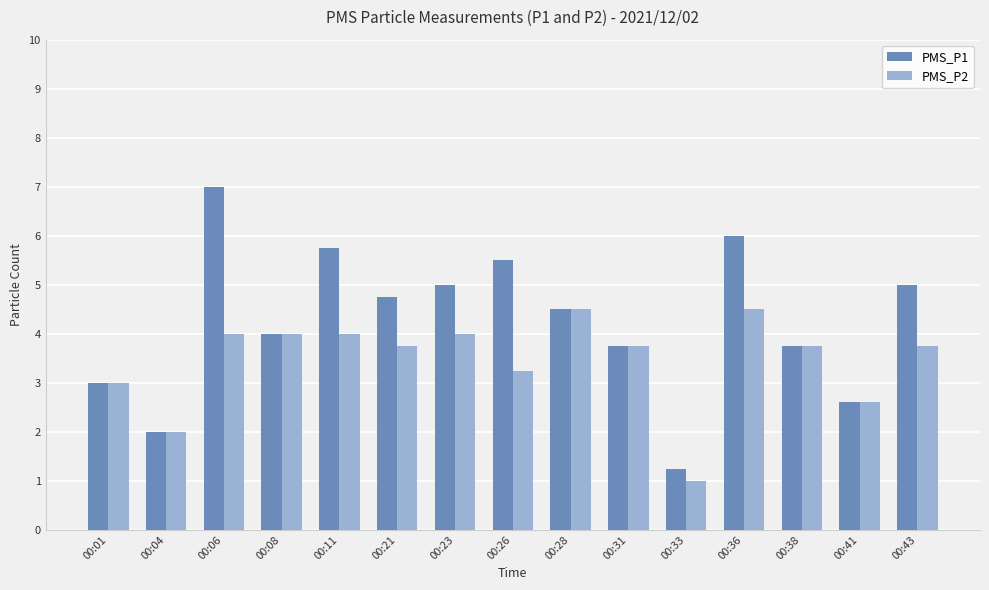

Which series has the largest range (max minus min)?

PMS_P1